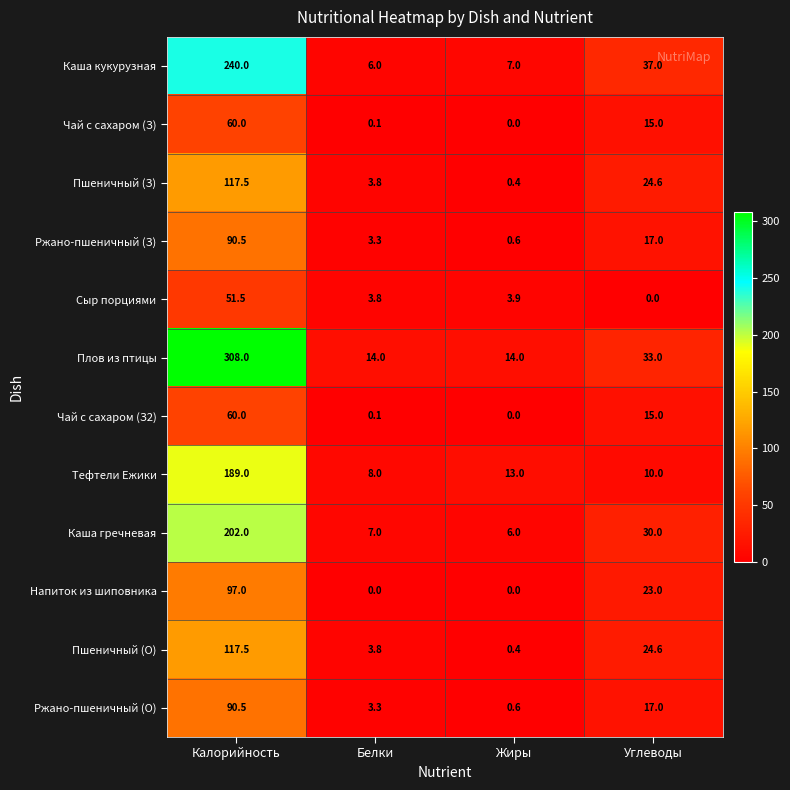

What is the spread (max minus min) of values at Белки?

14.0